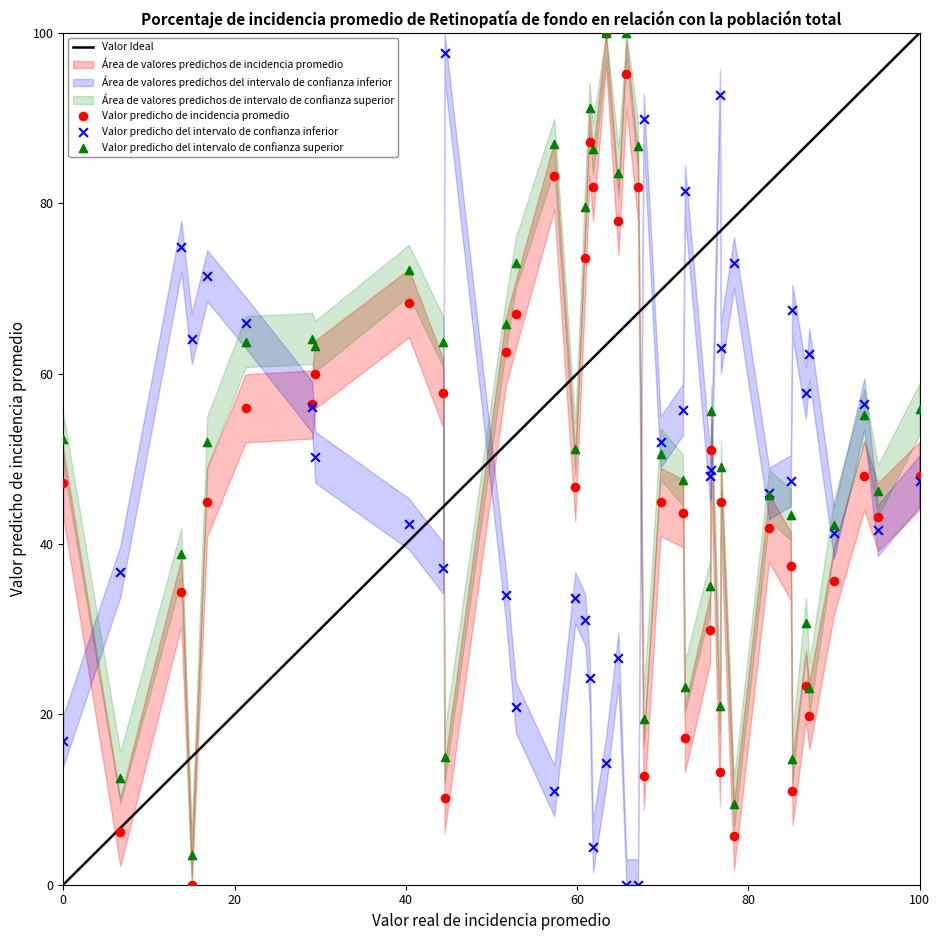

Which series has the widest spread of Y values?

Valor predicho de incidencia promedio